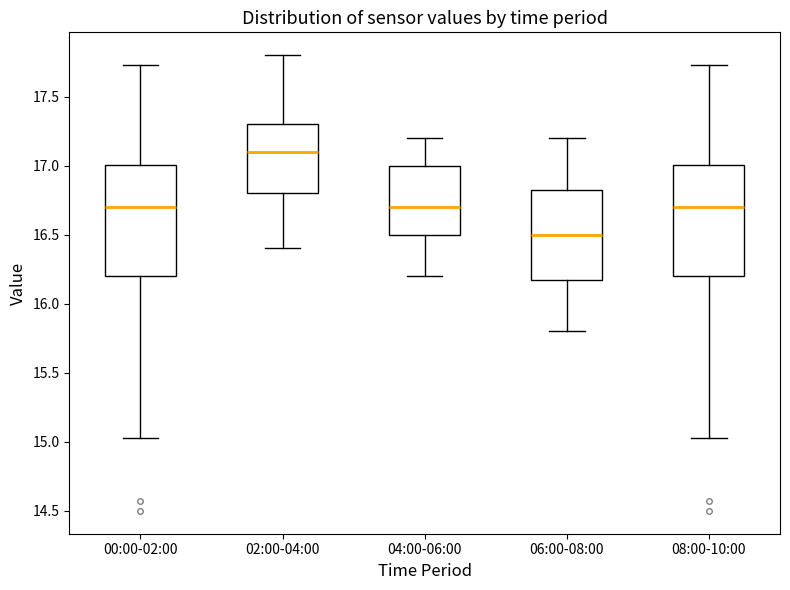

Reading left to right, transcribe this box plot: for each box, give where its median line is, the range the box spans, and where its two whiskers end, as read against the y-axis. The values are not printed on the chart, so give them approximately, as read against the axis.

00:00-02:00: median 16.70, box 16.20 to 17.00, whiskers 15.05 to 17.75
02:00-04:00: median 17.10, box 16.80 to 17.30, whiskers 16.40 to 17.80
04:00-06:00: median 16.70, box 16.50 to 17.00, whiskers 16.20 to 17.20
06:00-08:00: median 16.50, box 16.20 to 16.85, whiskers 15.80 to 17.20
08:00-10:00: median 16.70, box 16.20 to 17.00, whiskers 15.05 to 17.75